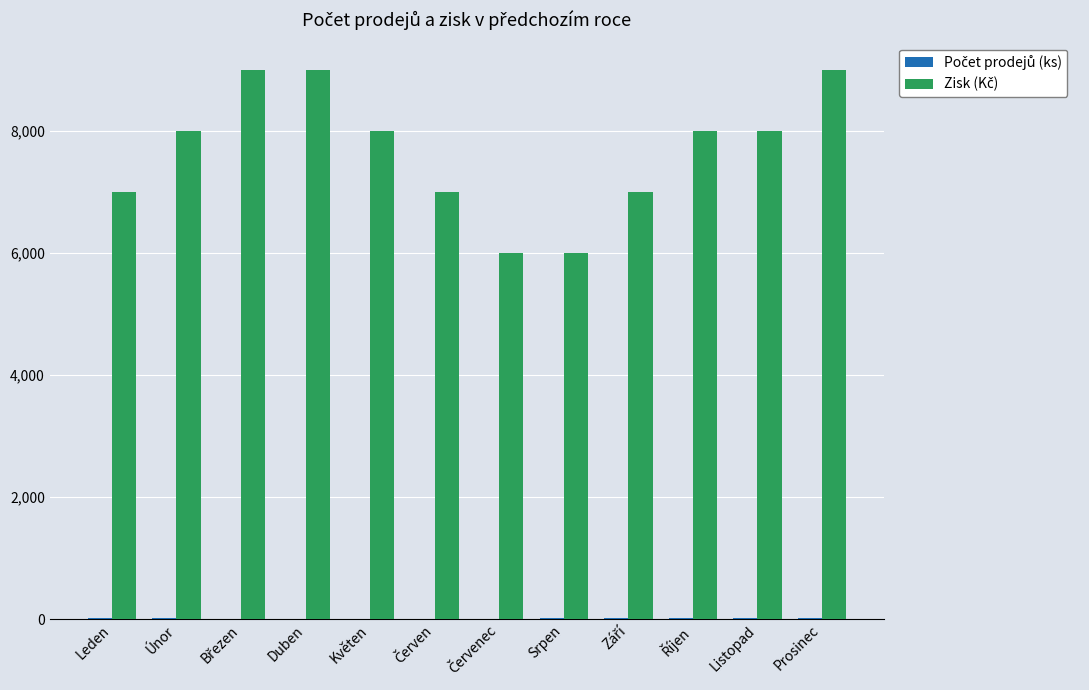

Is it true that Zisk (Kč) equals 7000 at Červen?

True